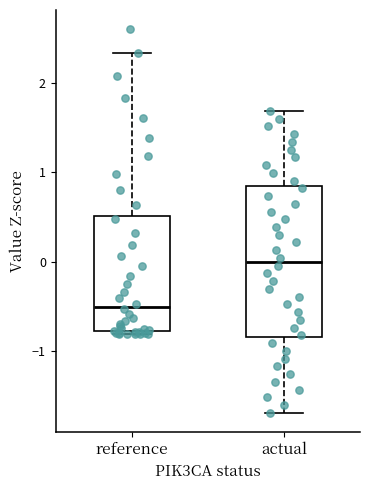

Which box's median line is the highest?

actual